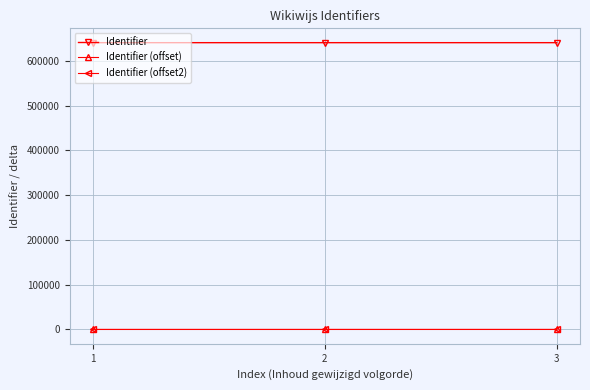

How many data points in Identifier (offset2) are less than 7?

1